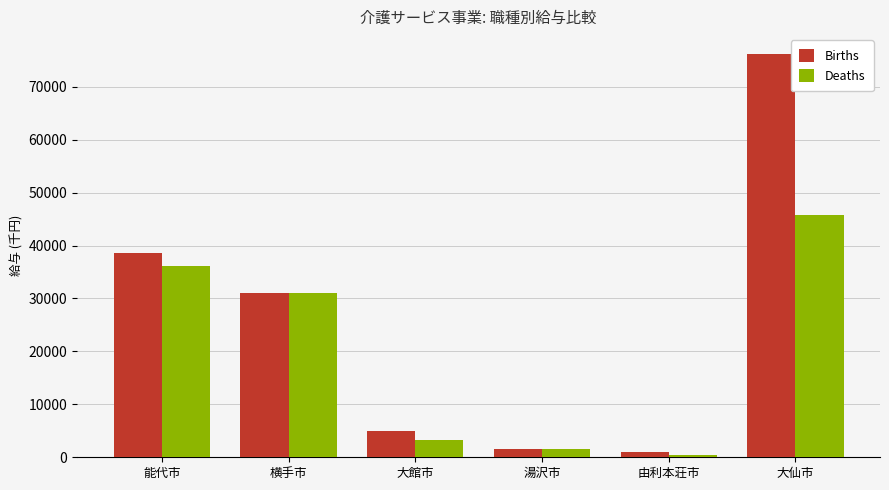

At how many categories does at least one series exceed 8707?

3